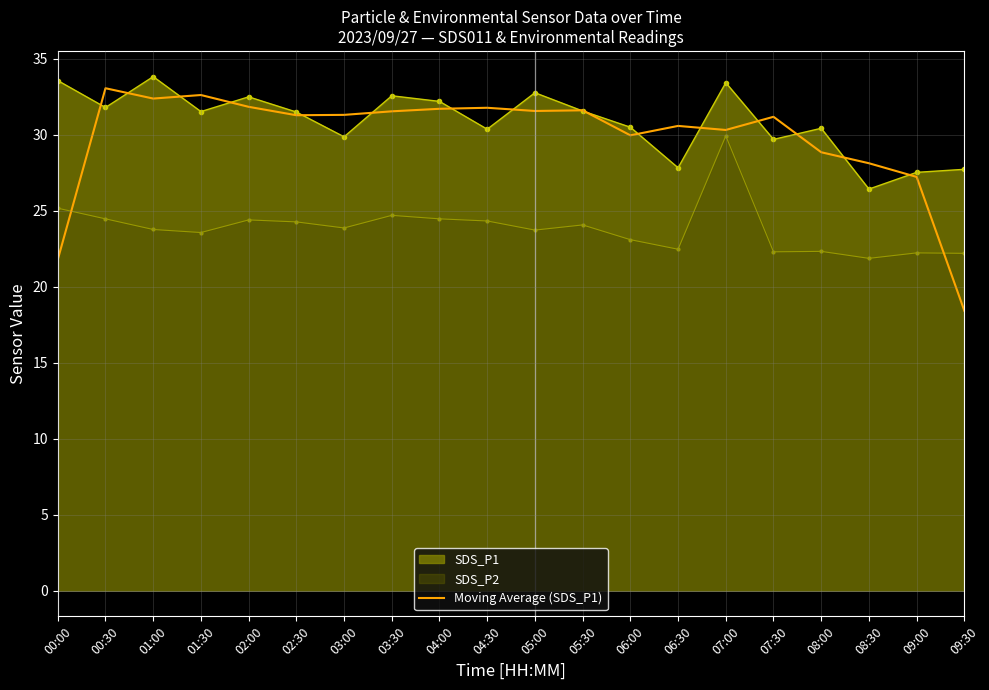

Which series has the largest range (max minus min)?

Moving Average (SDS_P1)